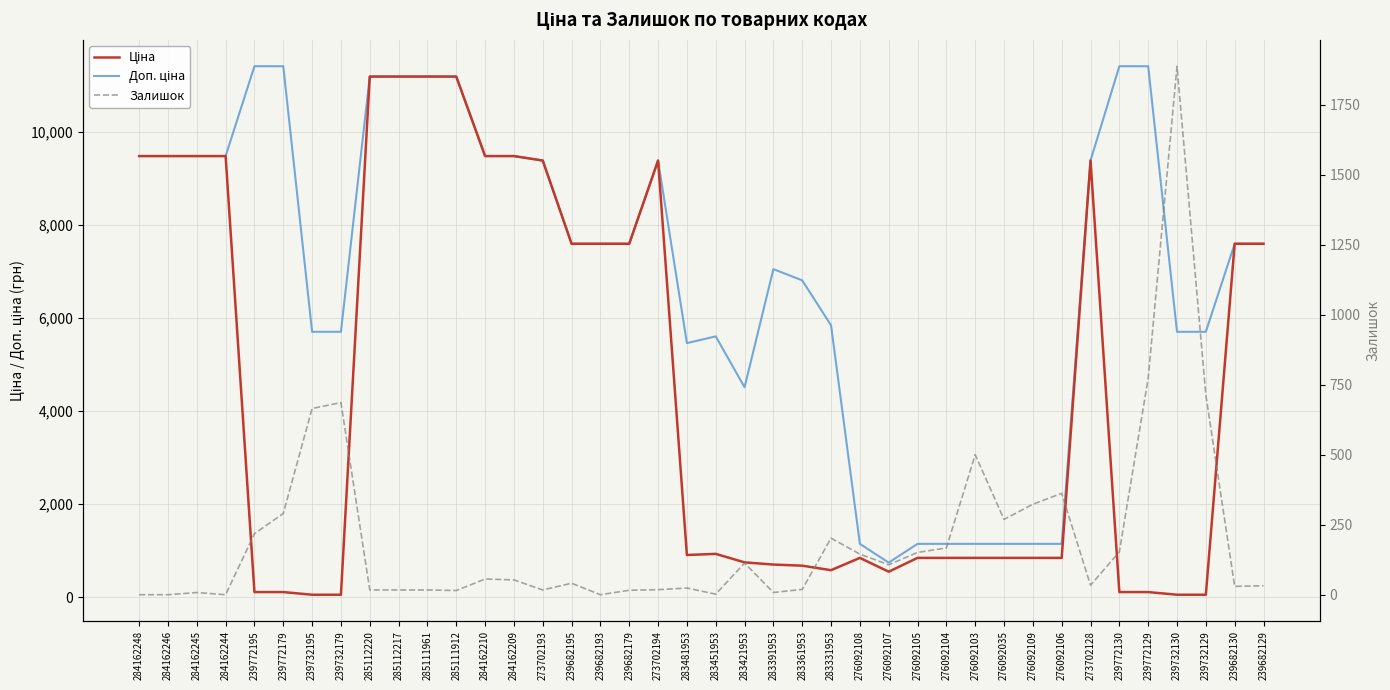

At how many categories does at least one series exceed 152?

40